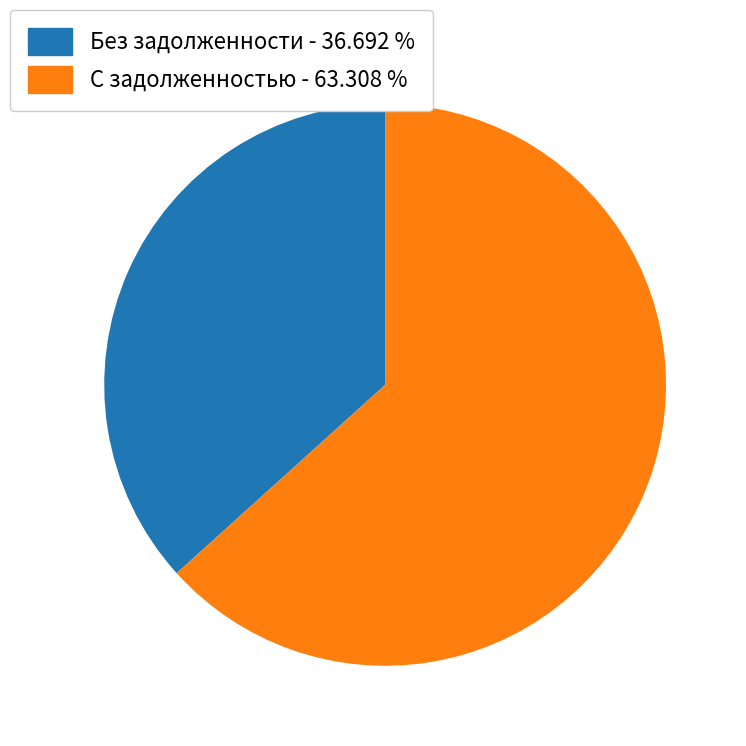

Does any single category account for the majority?

Yes